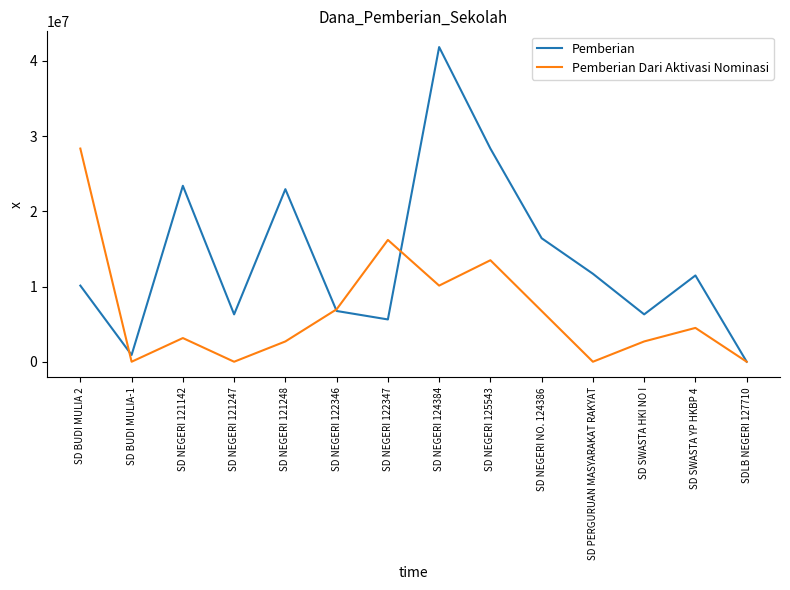

Is the value of Pemberian Dari Aktivasi Nominasi at SD NEGERI 124384 greater than the value of Pemberian at SD SWASTA HKI NO I?

Yes